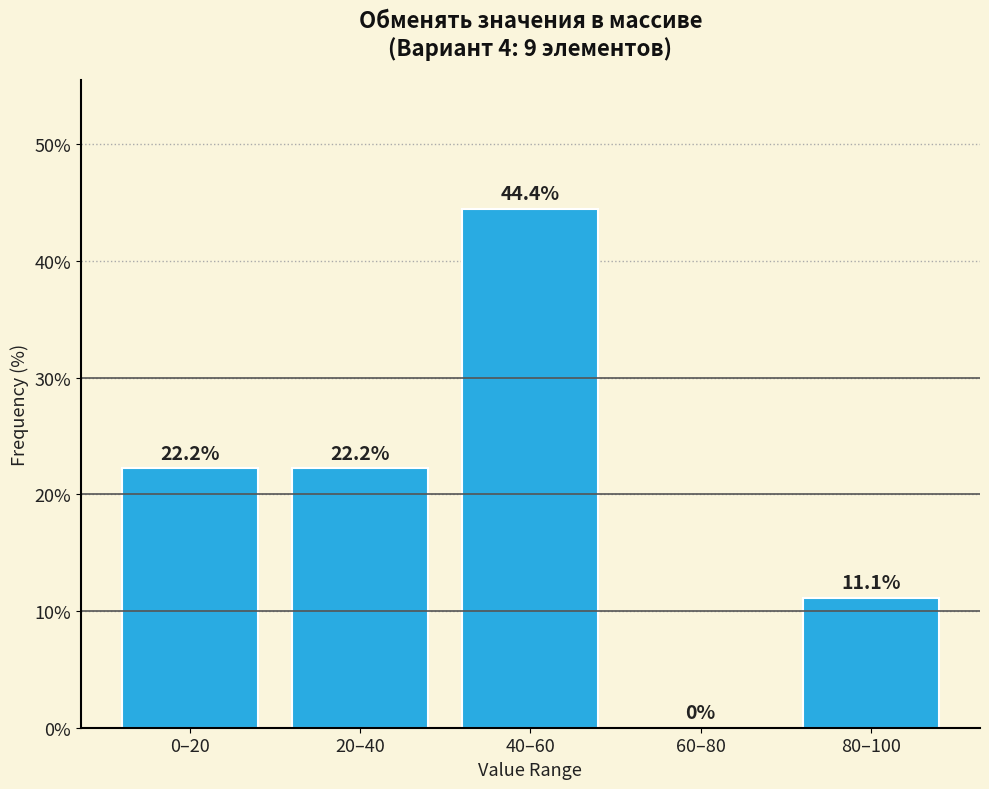

Reading right to left, extract all data points from this chart.

80–100=11.1	60–80=0.0	40–60=44.4	20–40=22.2	0–20=22.2